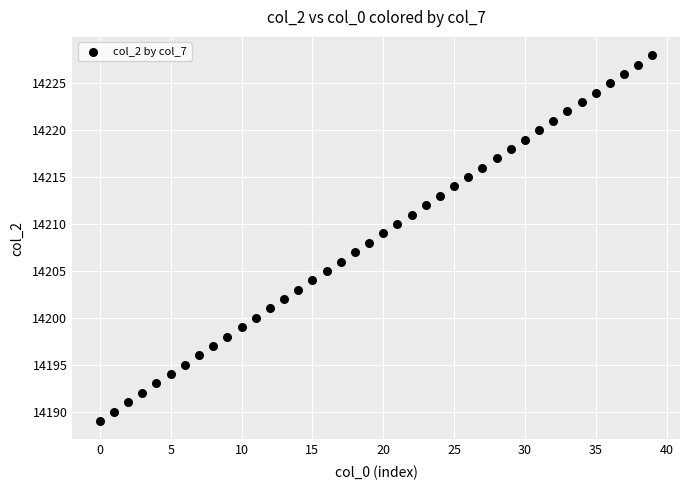

How many data points are displayed?

40